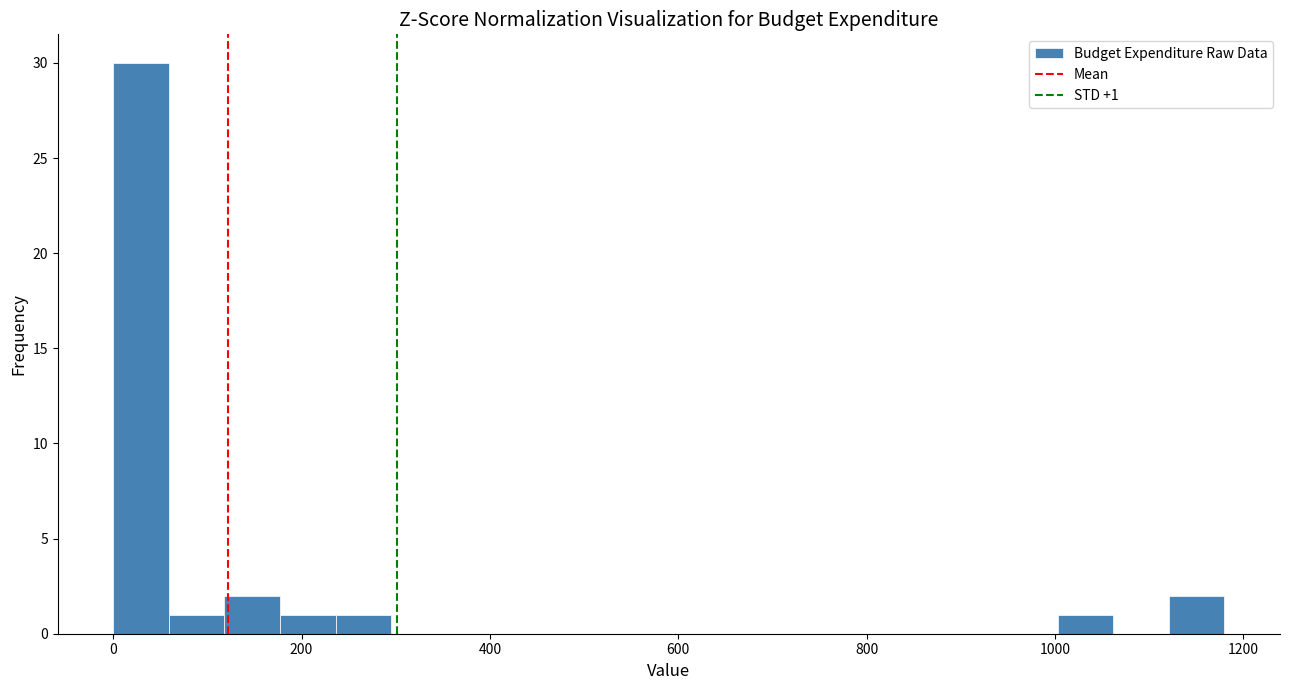

Read against the x-axis, roughly where is the centre of the tallest bar?

20